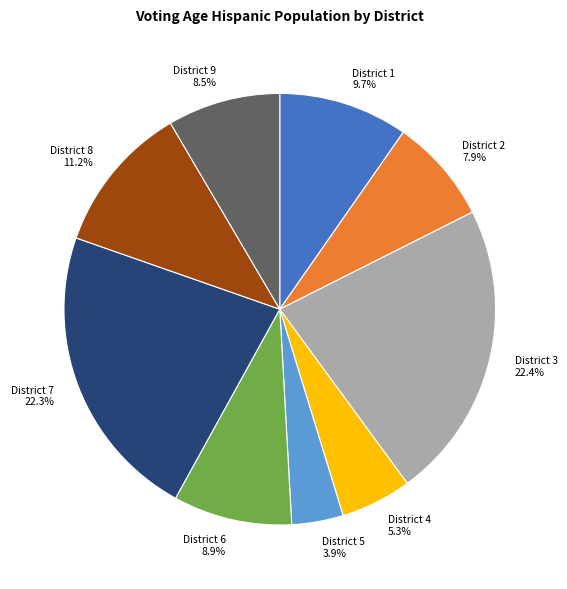

Between District 7 and District 8, which is larger?

District 7